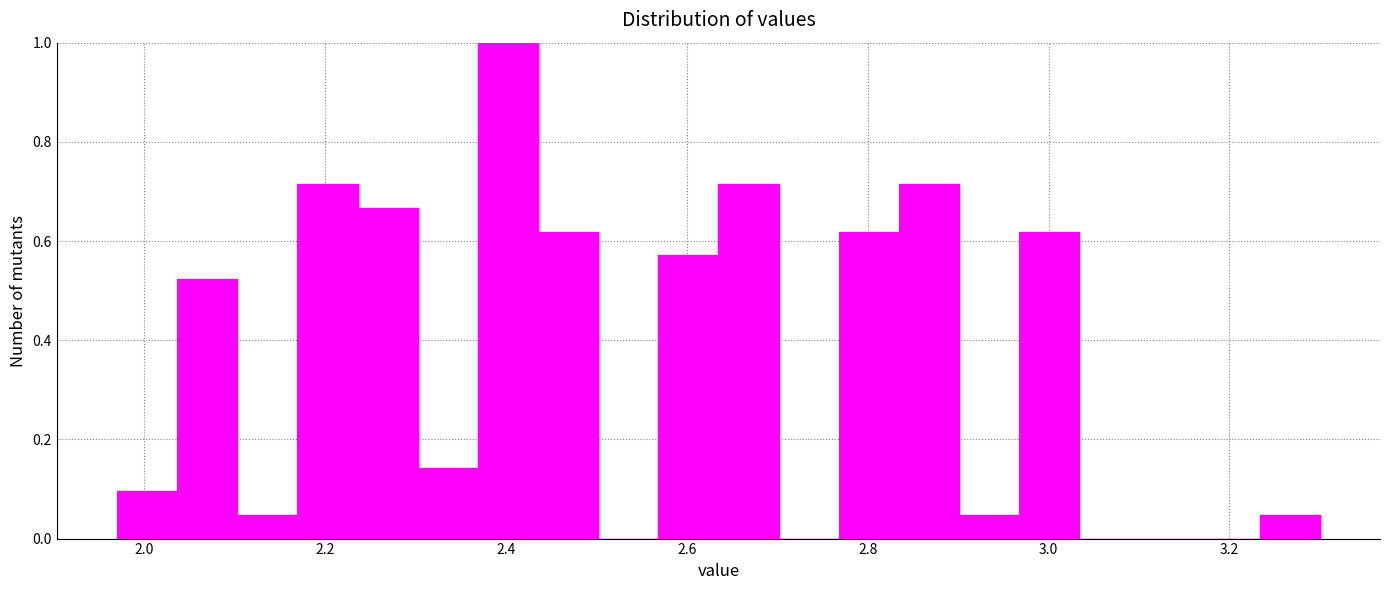

Around what value on the x-axis is the tallest bar? Give the approximate position of its centre, as read against the axis.

2.40